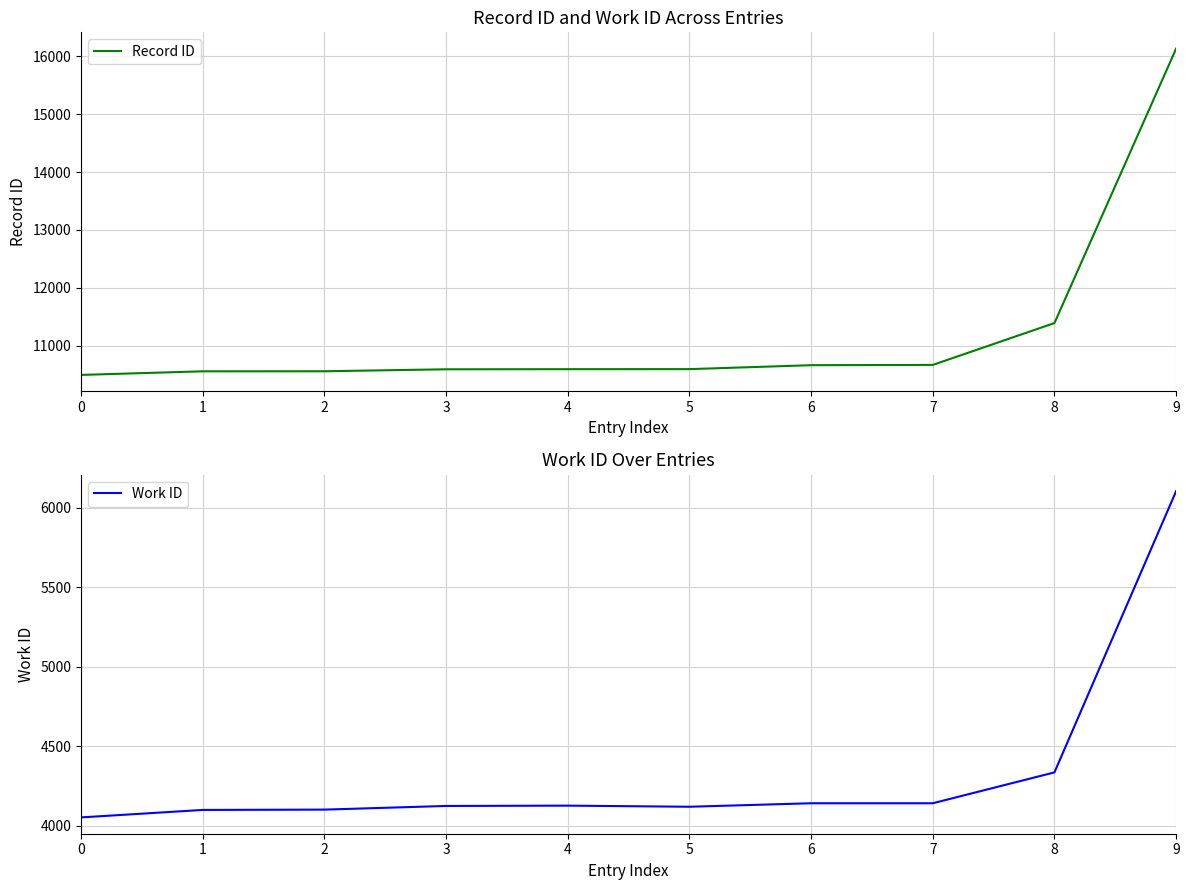

Which series has the largest total across all categories?

Record ID